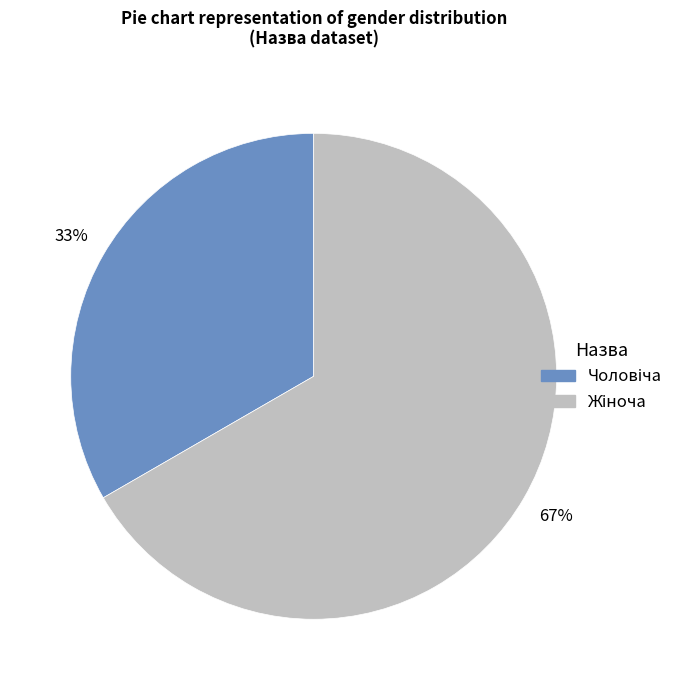

Is there any slice that represents more than half of the pie?

Yes